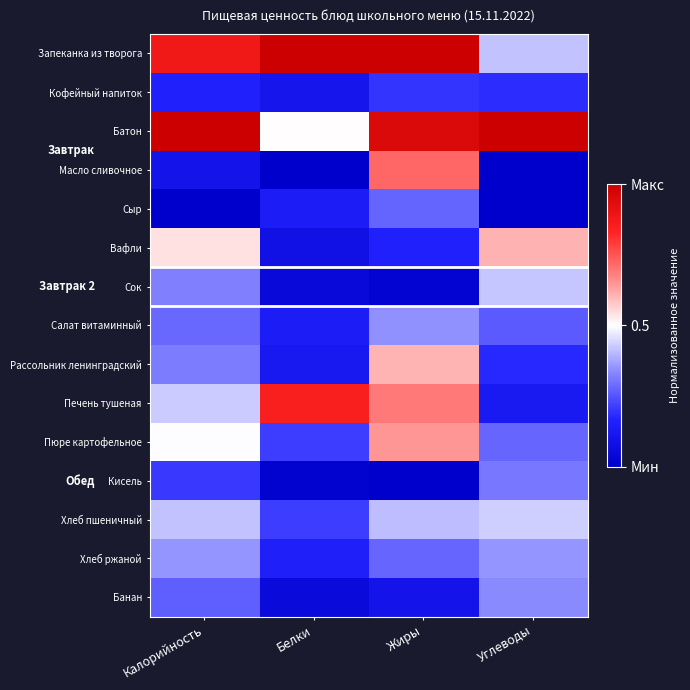

List the series in order of their peak value, highest first.

Запеканка из творога, Батон, Печень тушеная, Масло сливочное, Пюре картофельное, Вафли, Рассольник ленинградский, Хлеб пшеничный, Сок, Хлеб ржаной, Салат витаминный, Банан, Кисель, Сыр, Кофейный напиток